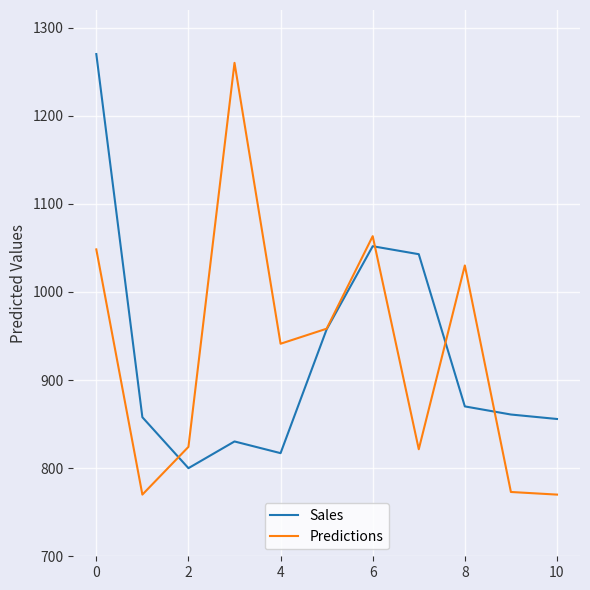

True or false: Sales has more than 1 points higher than both neighbors.

True